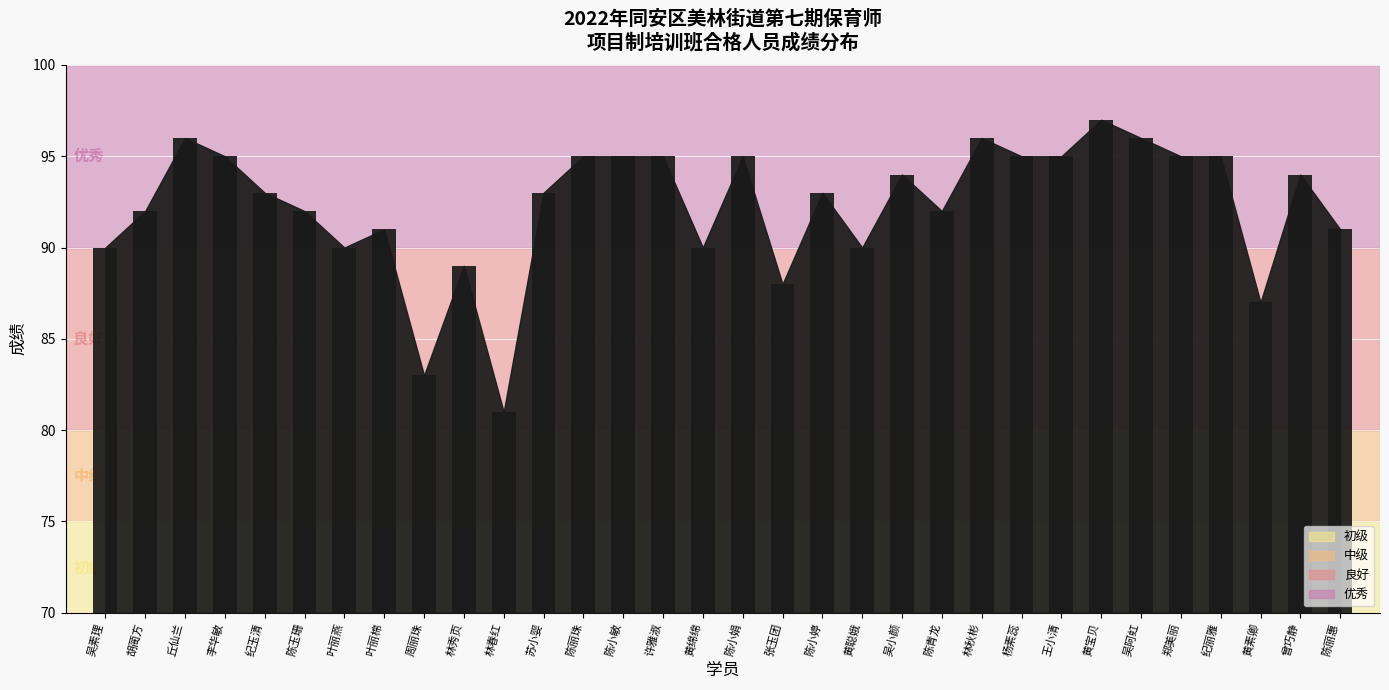

Reading right to left, what are all the values shown in this chart?

91	94	87	95	95	96	97	95	95	96	92	94	90	93	88	95	90	95	95	95	93	81	89	83	91	90	92	93	95	96	92	90